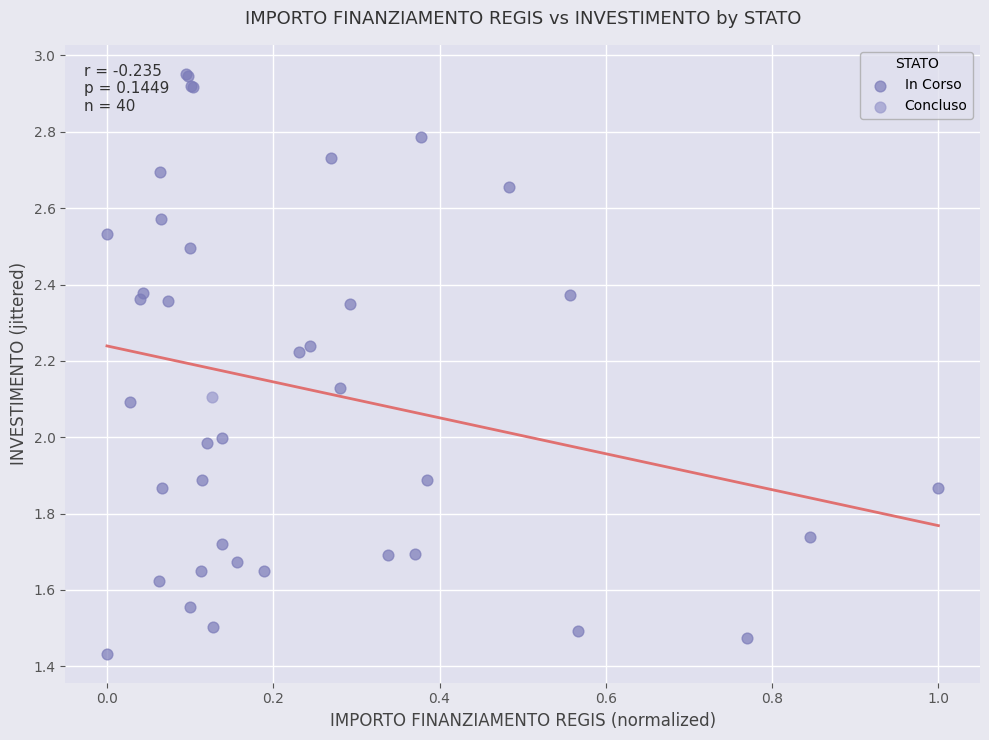

What are all the series names shown in the legend?

In Corso, Concluso